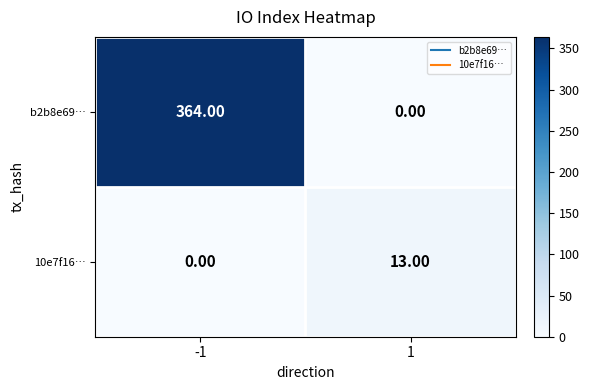

What is the spread (max minus min) of values at 1?

13